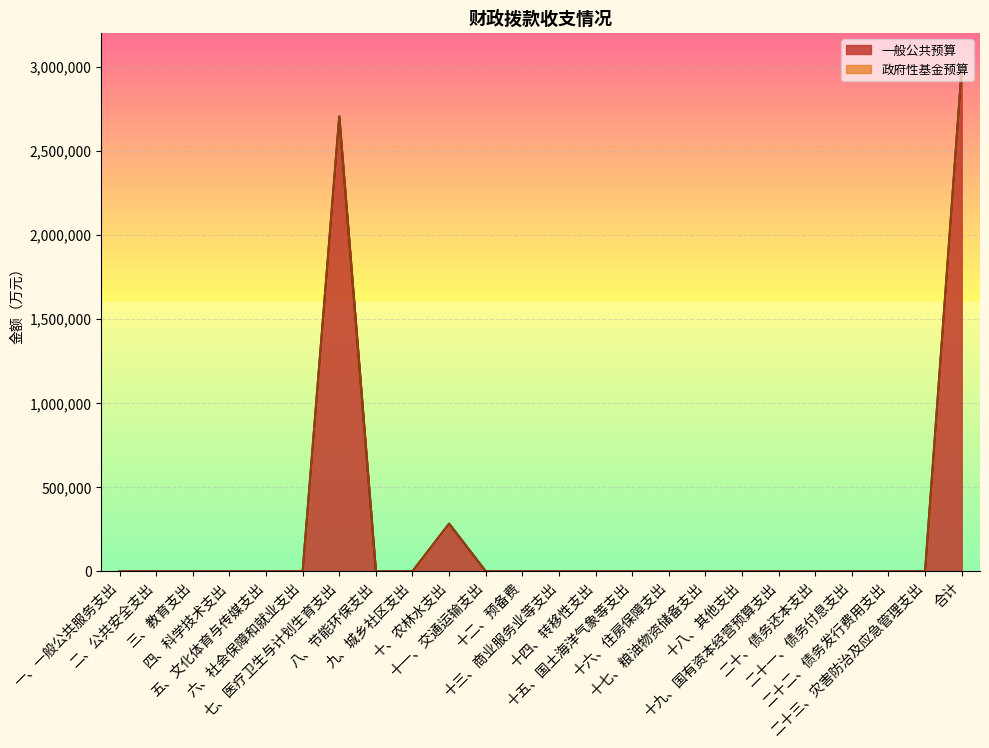

What is the difference between the maximum and second lowest values?

2986599